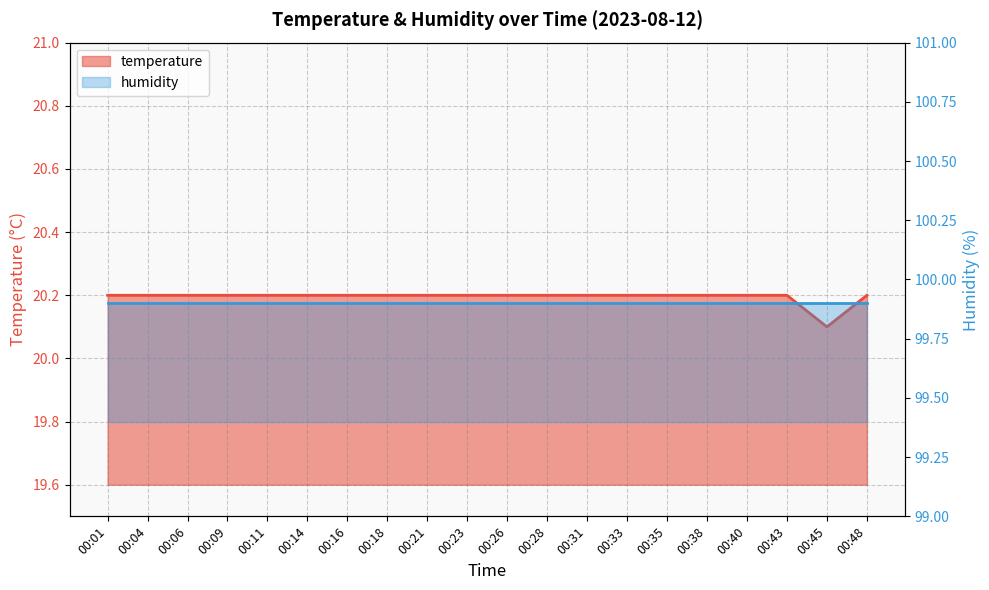

What is the greatest value displayed?

20.2